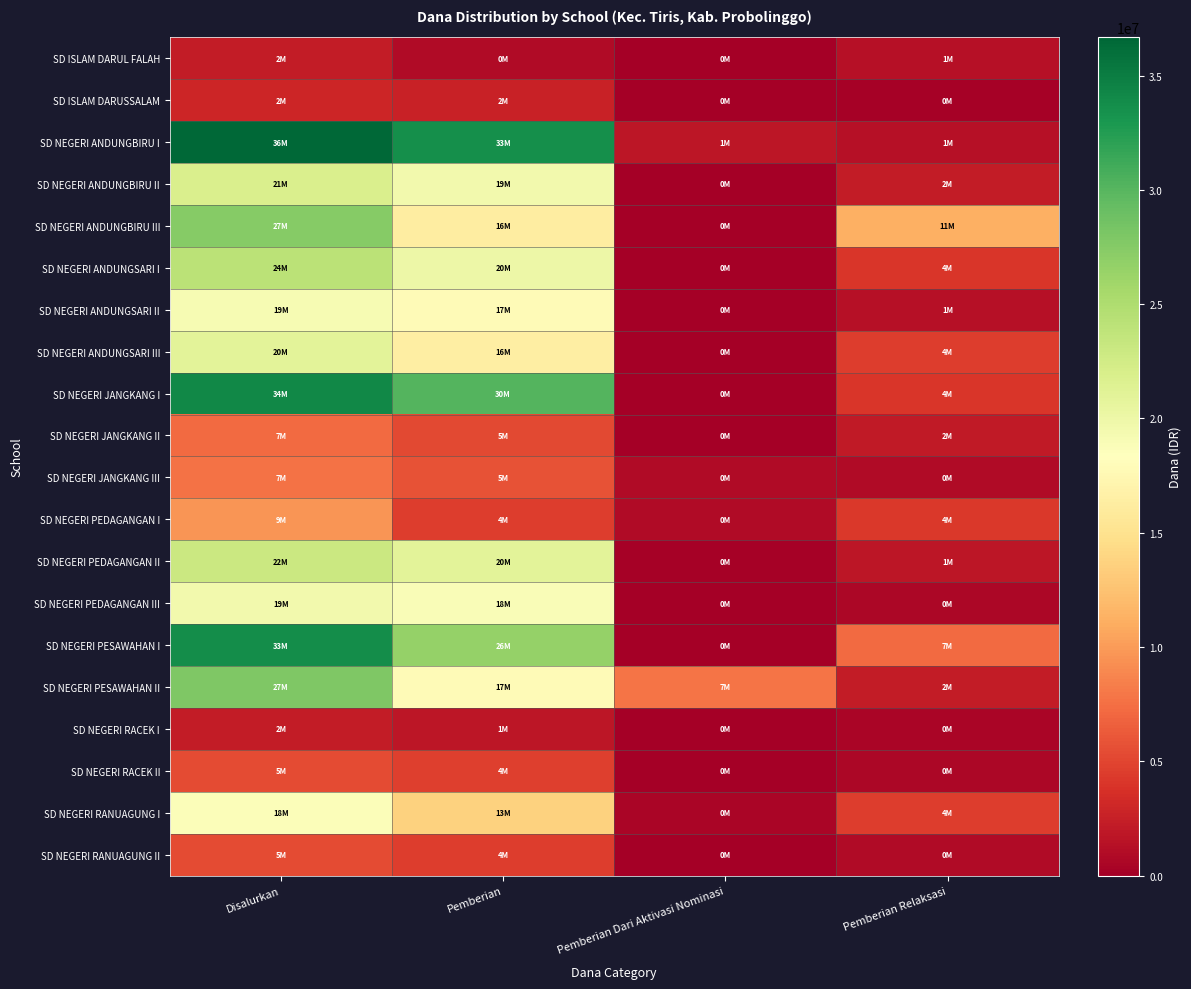

What is the spread (max minus min) of values at Pemberian Relaksasi?

11025000